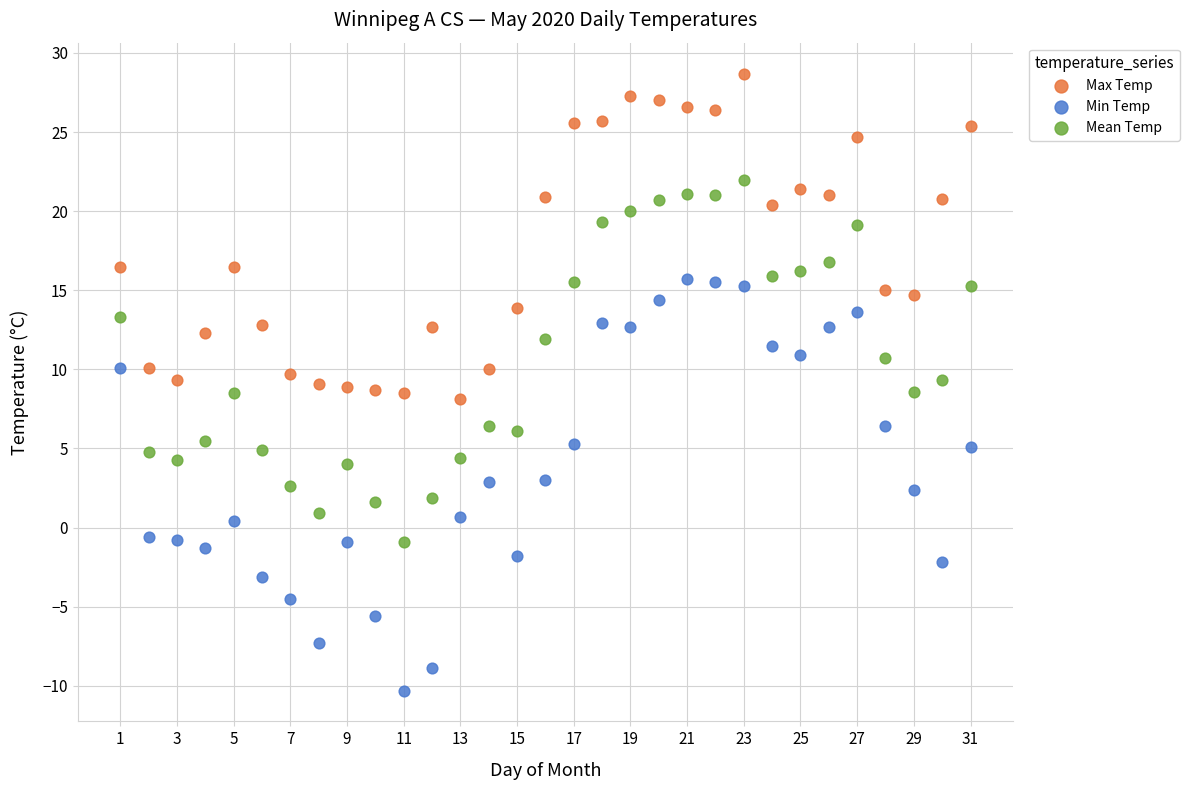

Across all data points, what is the range of Y values (max minus min)?

39.0